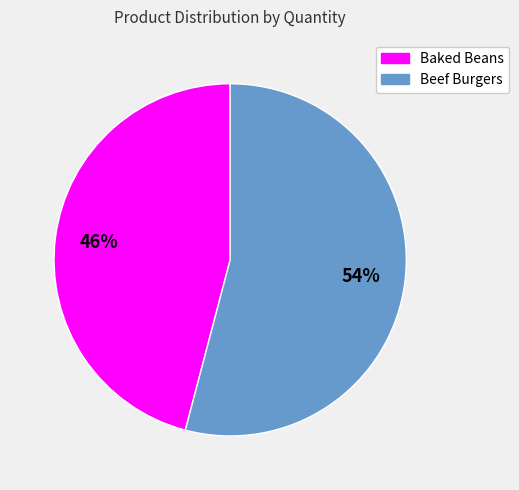

What is the majority slice?

Beef Burgers